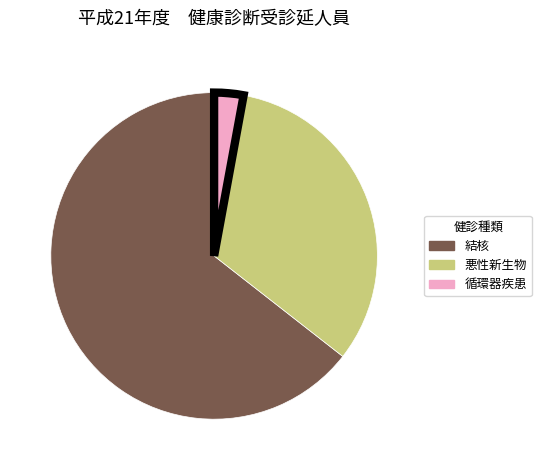

Which category has the smallest portion of the pie?

循環器疾患